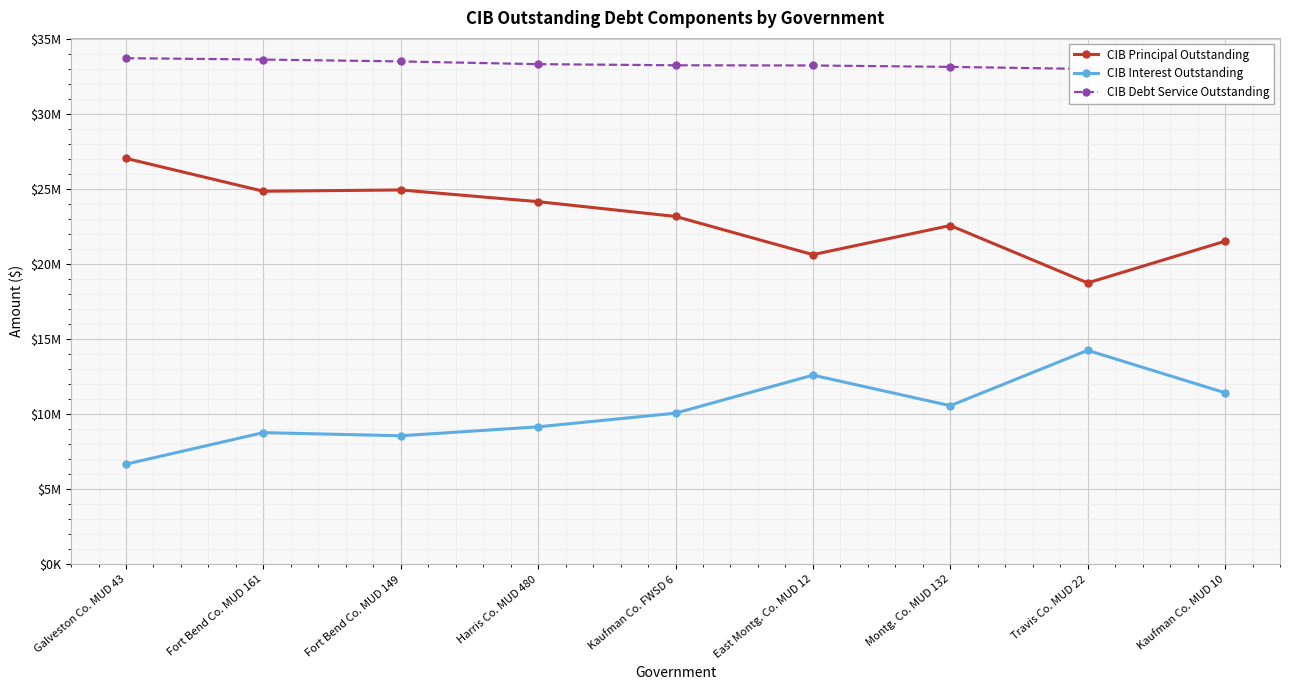

True or false: CIB Interest Outstanding and CIB Principal Outstanding intersect in this chart.

False